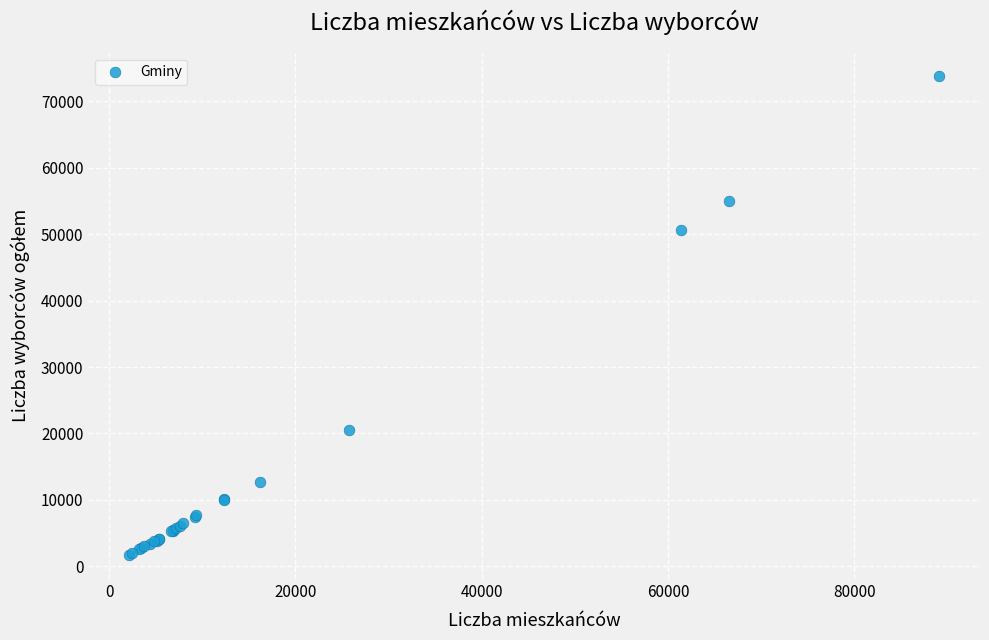

What Y value in the scatter plot is closest to 37713?

50648